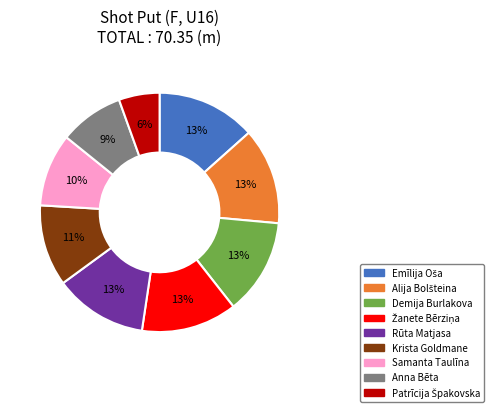

Is there a majority slice in this chart?

No